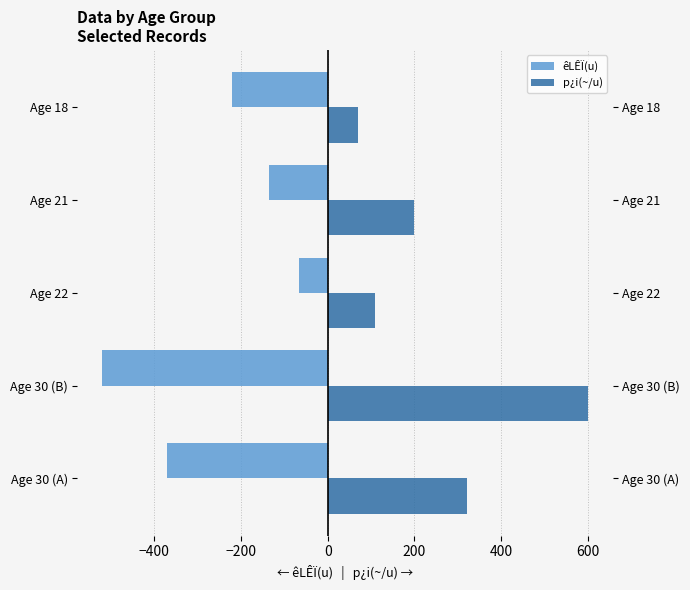

How many groups of bars are there?

5